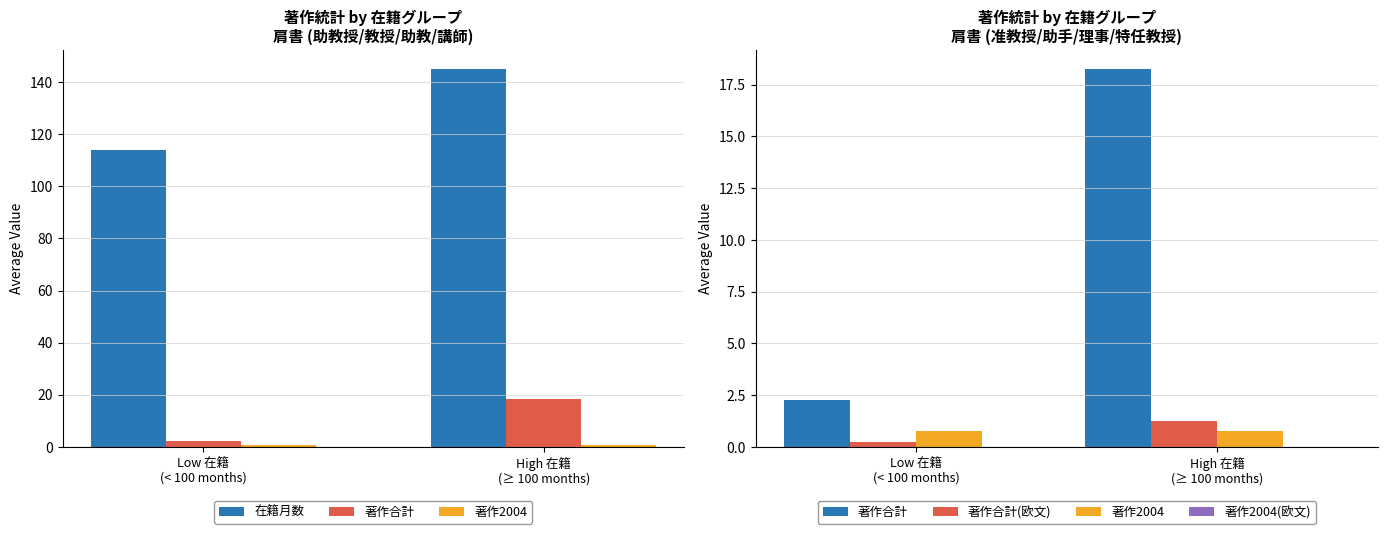

What are all the series names shown in the legend?

在籍月数, 著作合計, 著作2004, 著作合計(欧文), 著作2004(欧文)